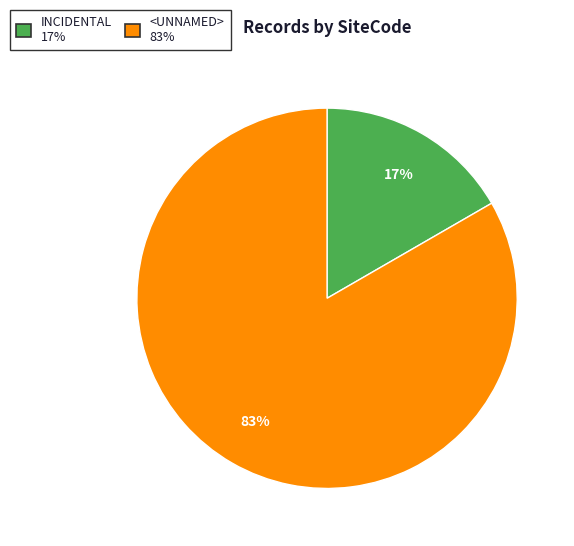

Is there any slice that represents more than half of the pie?

Yes